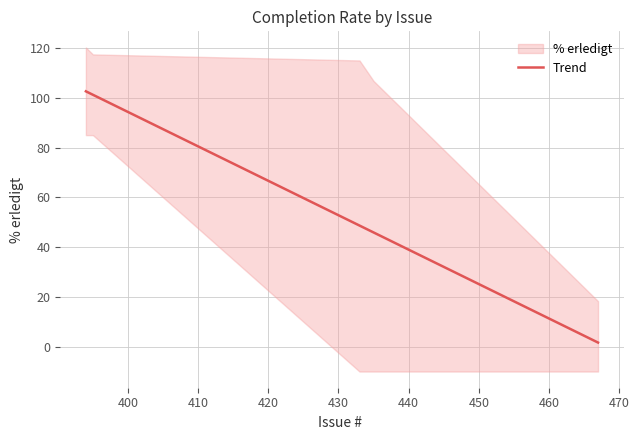

What value does the data have at 420?

45.9